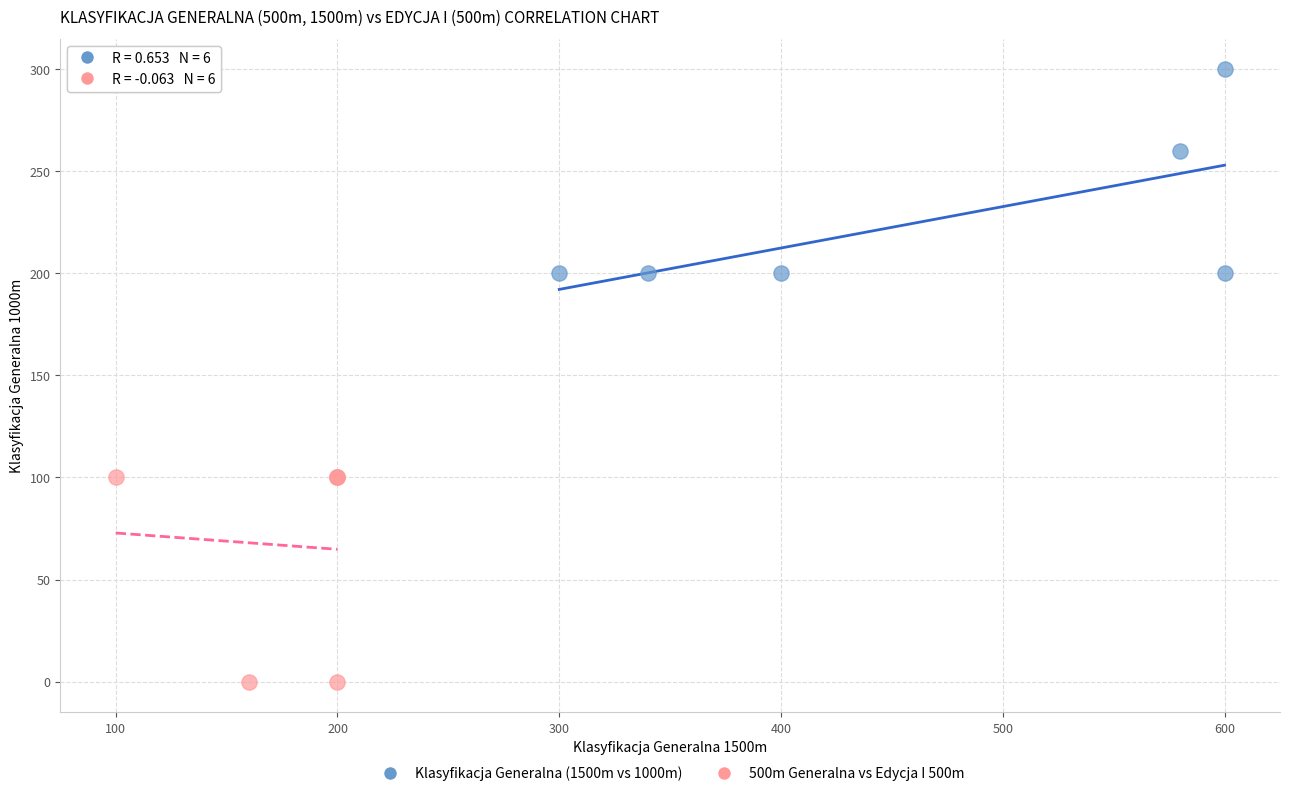

What are all the series names shown in the legend?

Klasyfikacja Generalna (1500m vs 1000m), 500m Generalna vs Edycja I 500m